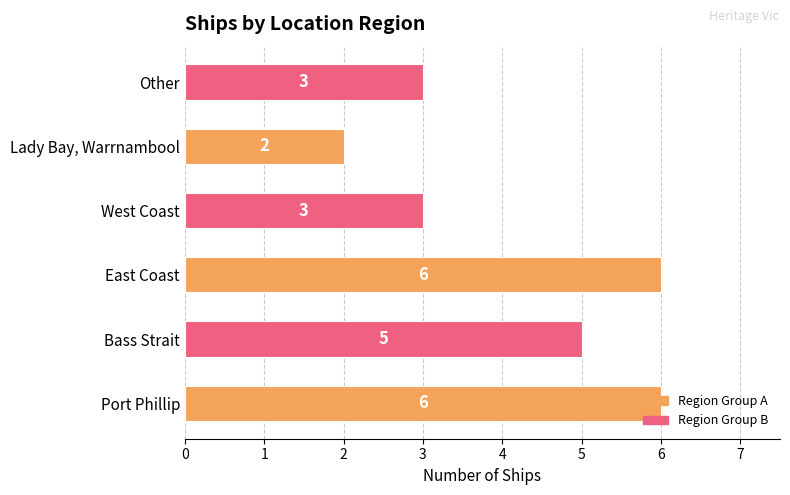

What is the difference between the maximum and minimum values?

4